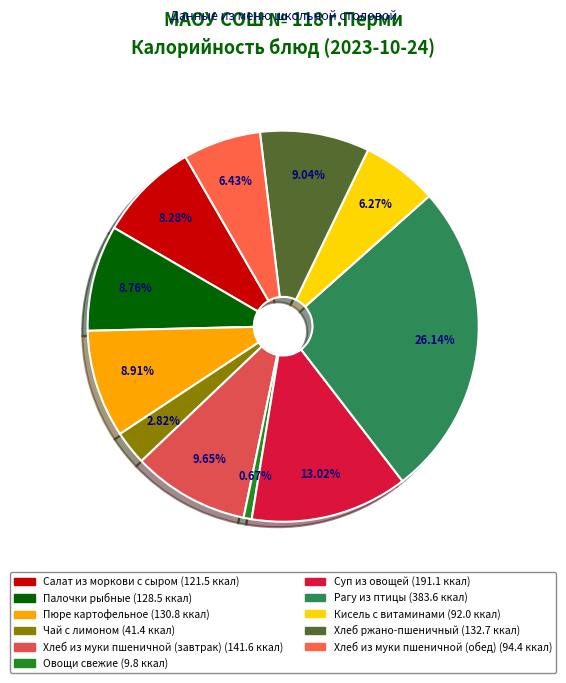

What is the largest slice in the pie chart?

Рагу из птицы